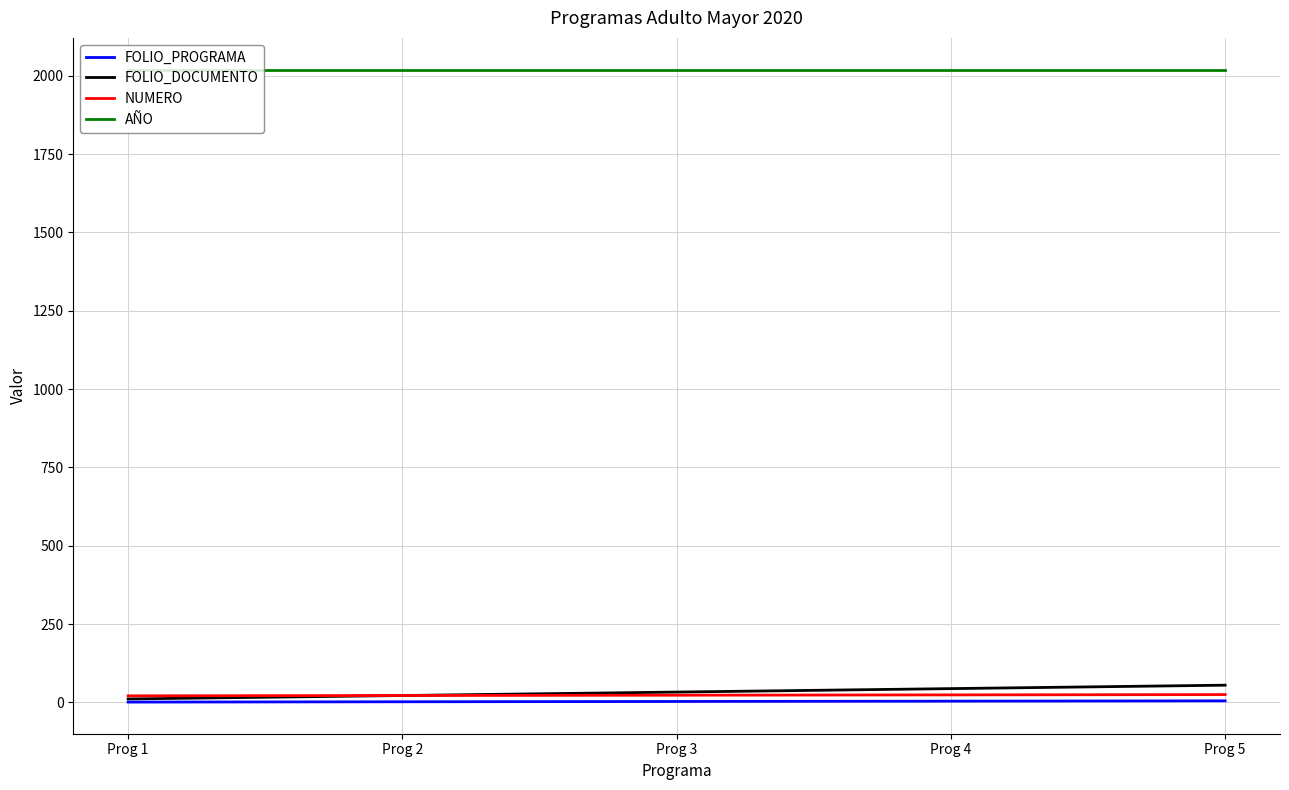

What is the maximum value for AÑO?

2020